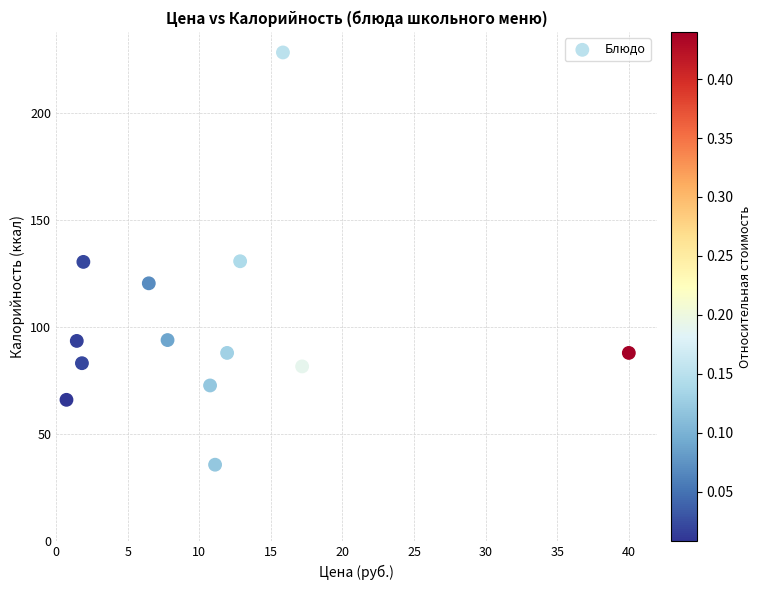

What is the range of X values (max minus min)?

39.3